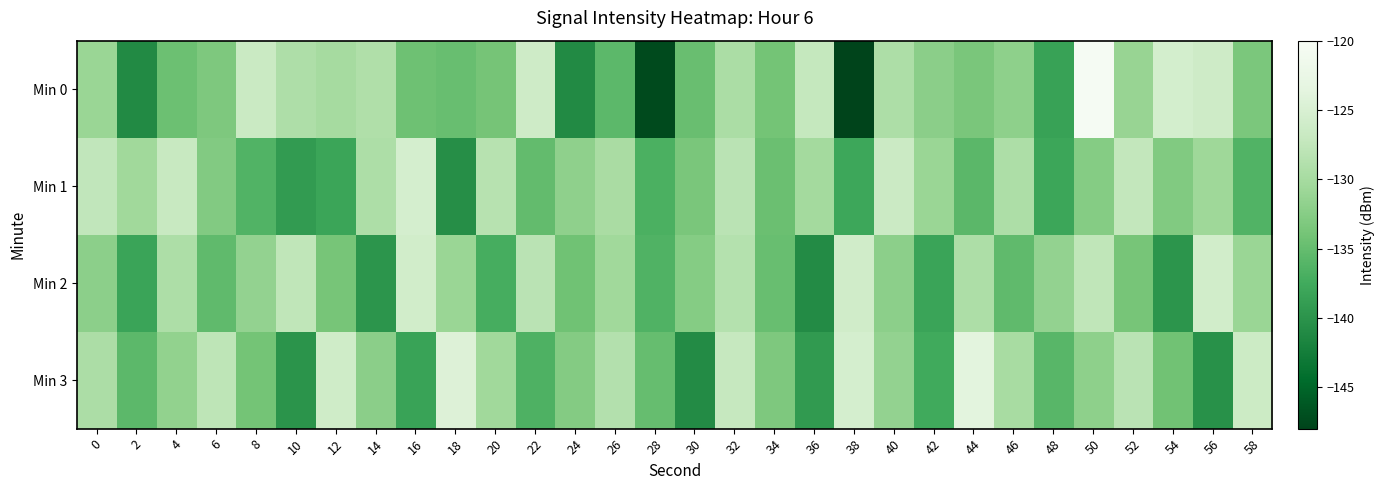

At which category is the sum across all series the highest?

50